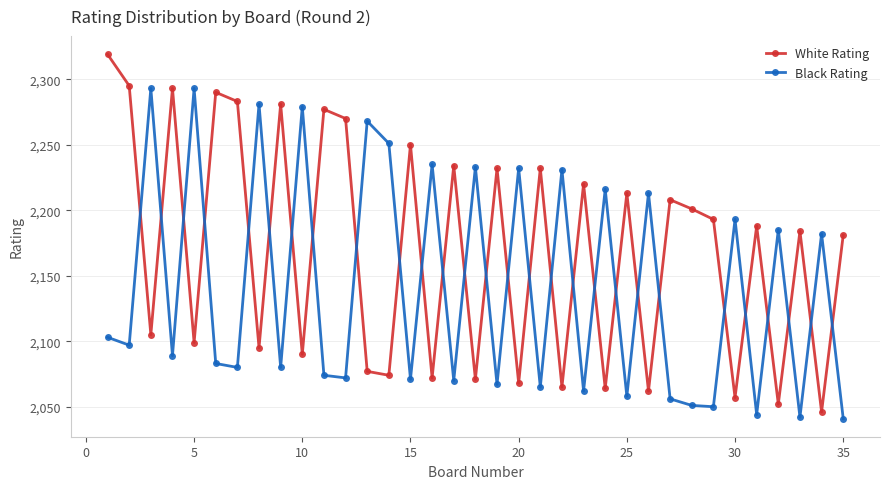

What is the value of the Black Rating point at the 14th from the left?

2251